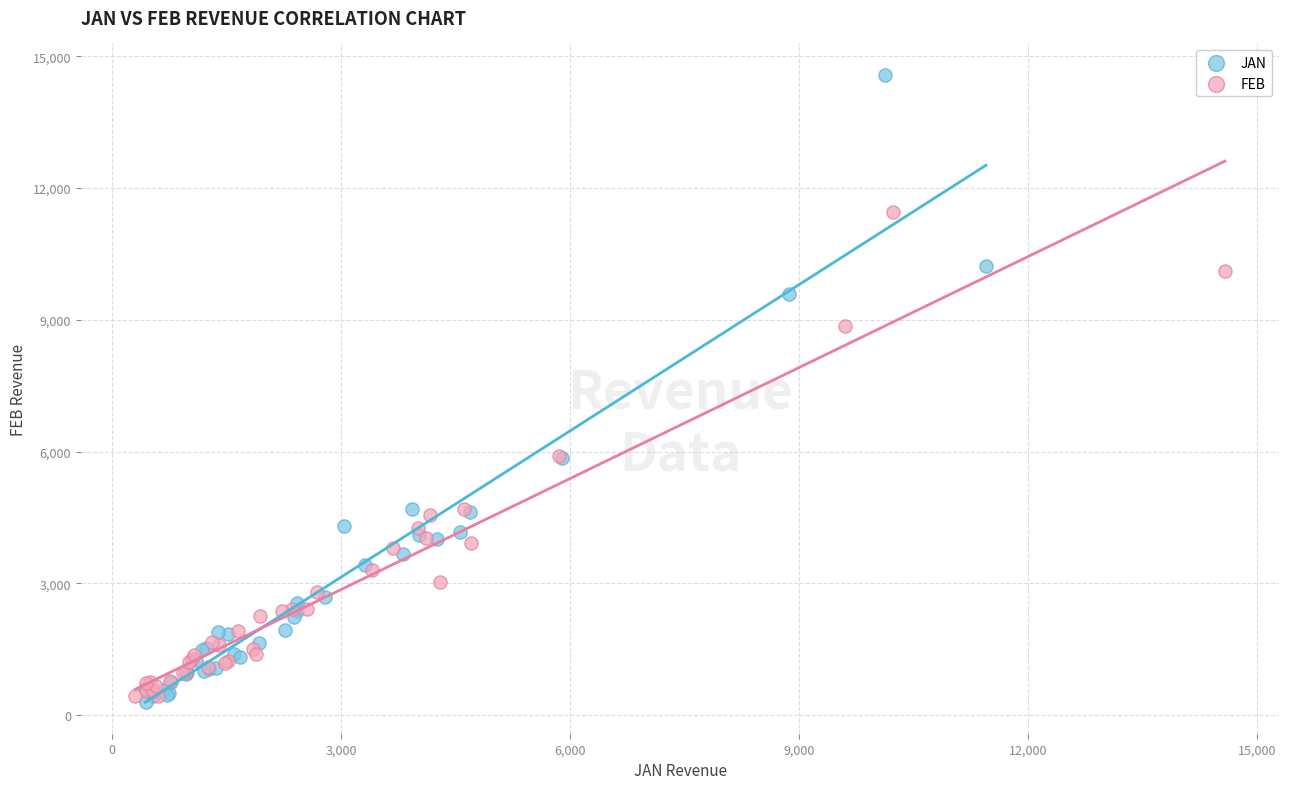

Which series has the widest spread of Y values?

JAN